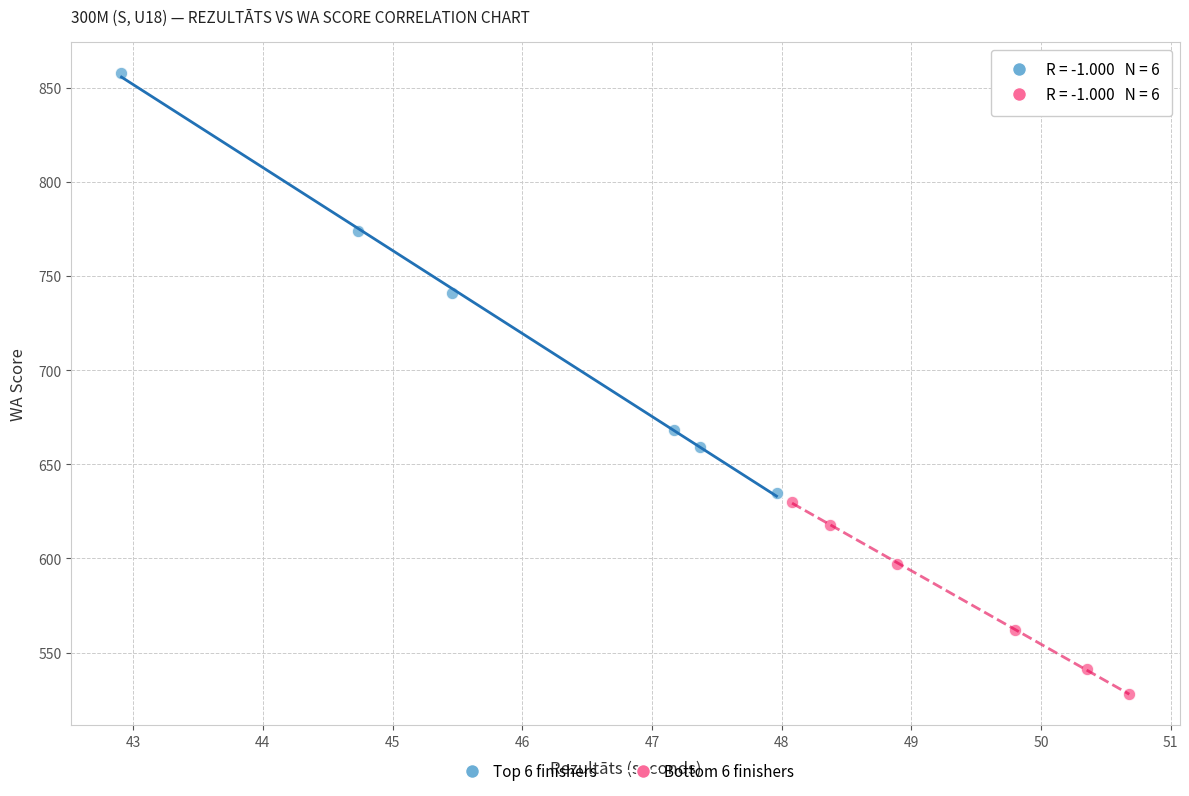

Which series contains the lowest Y value?

Bottom 6 finishers